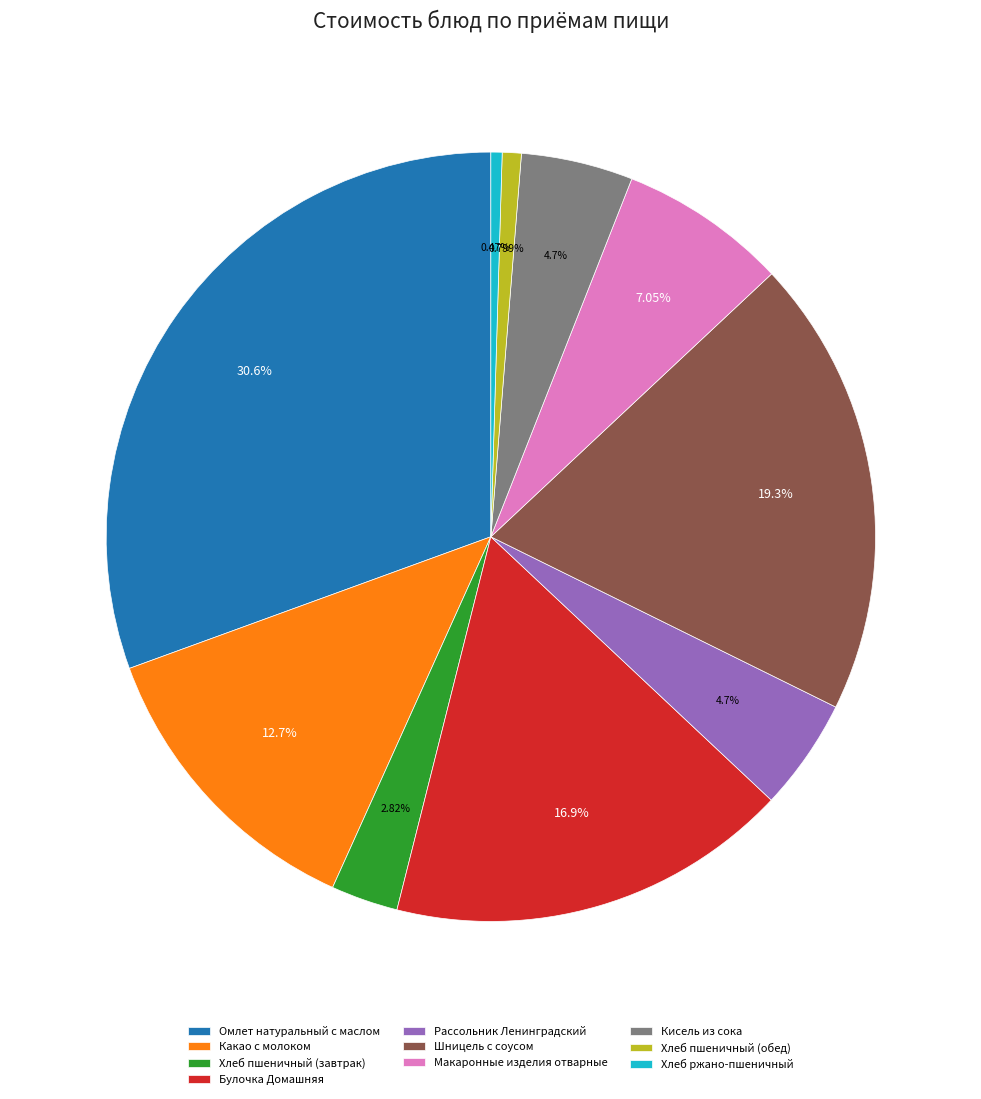

Count the number of slices in the pie.

10